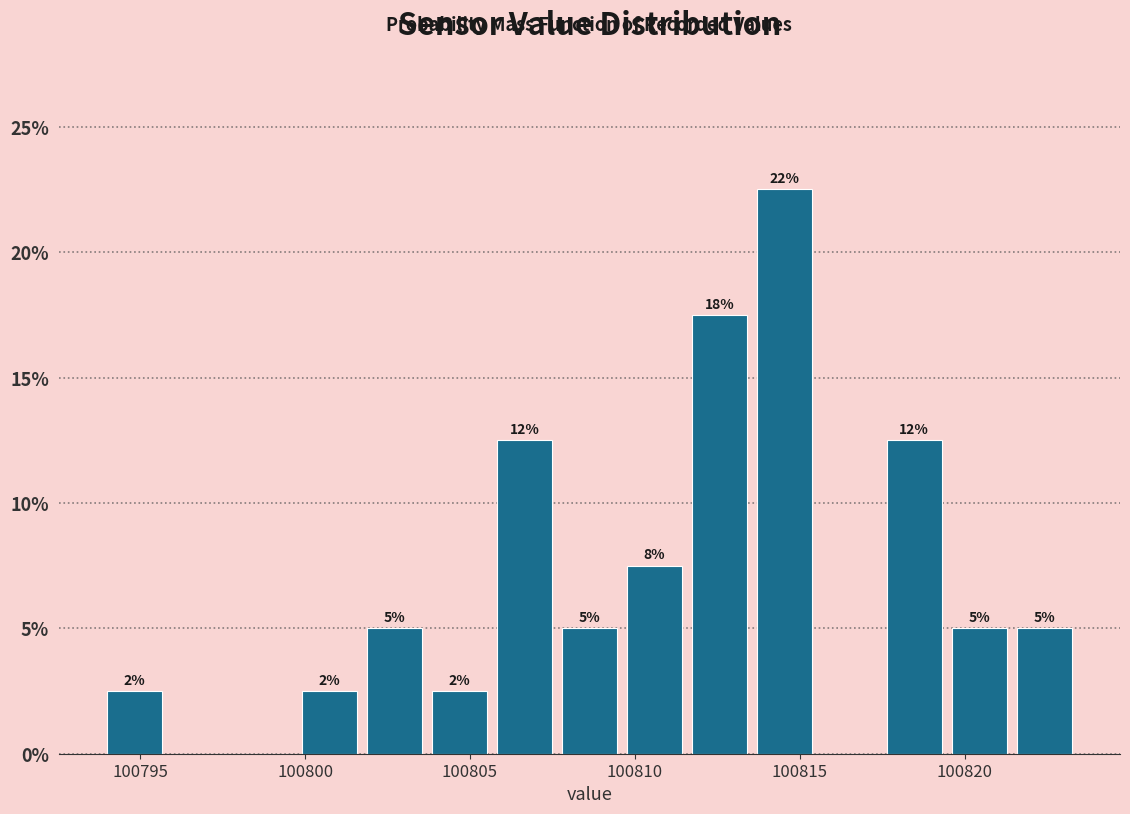

Read against the x-axis, roughly where is the centre of the tallest bar?

100814.5